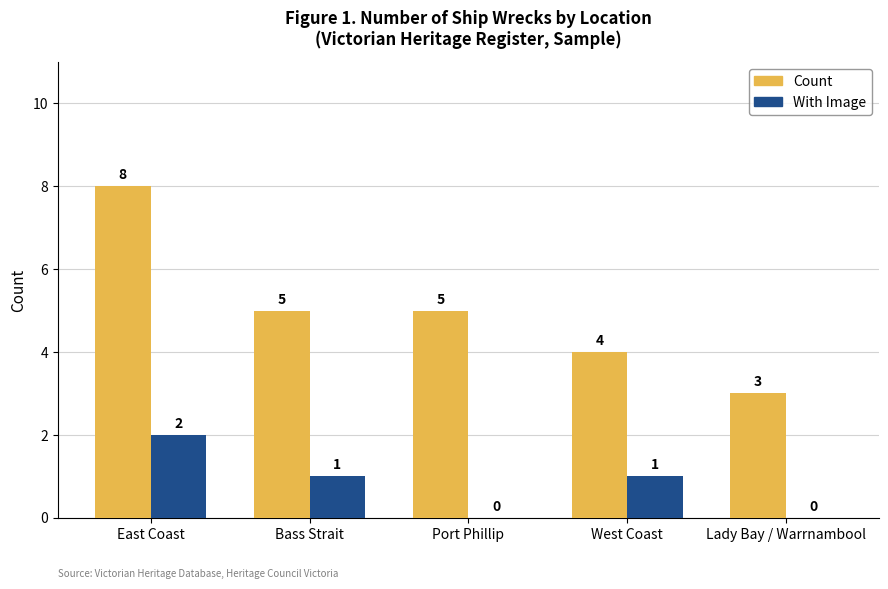

How many data points does each series have?

5